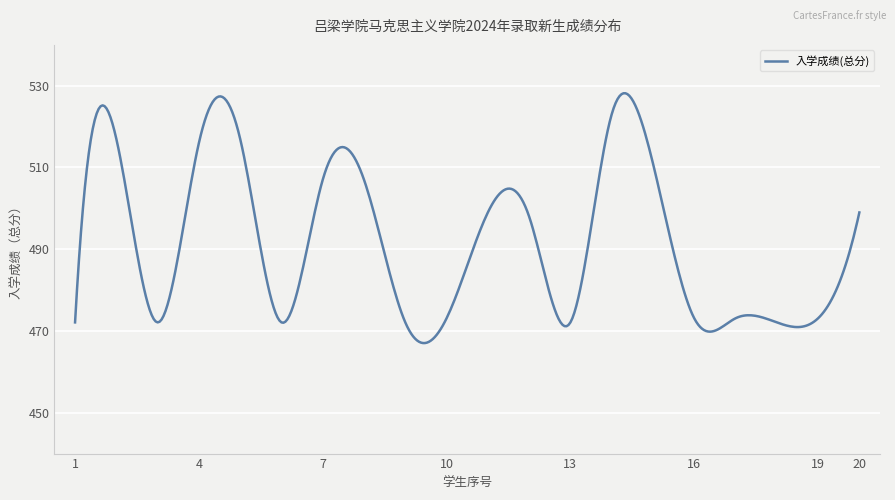

What is the greatest value displayed?

528.2